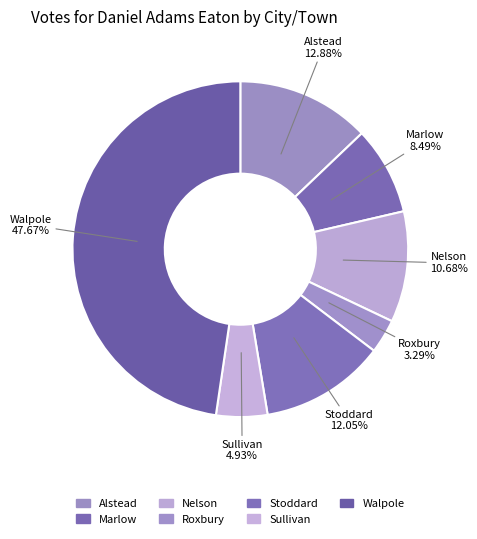

Count the number of slices in the pie.

7